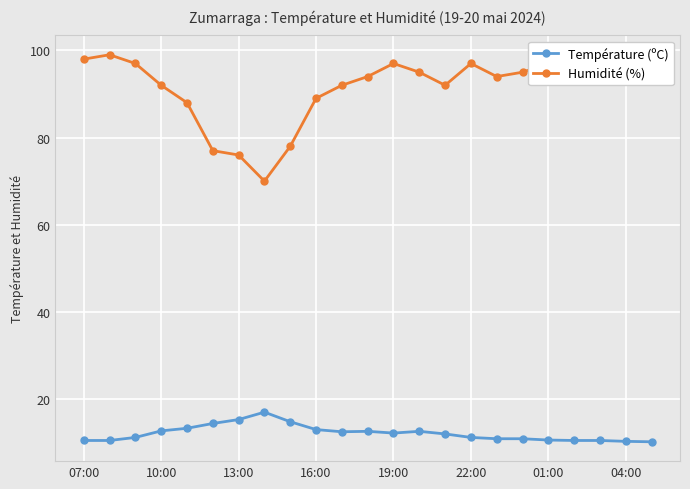

True or false: Température (ºC) and Humidité (%) cross at least once.

False